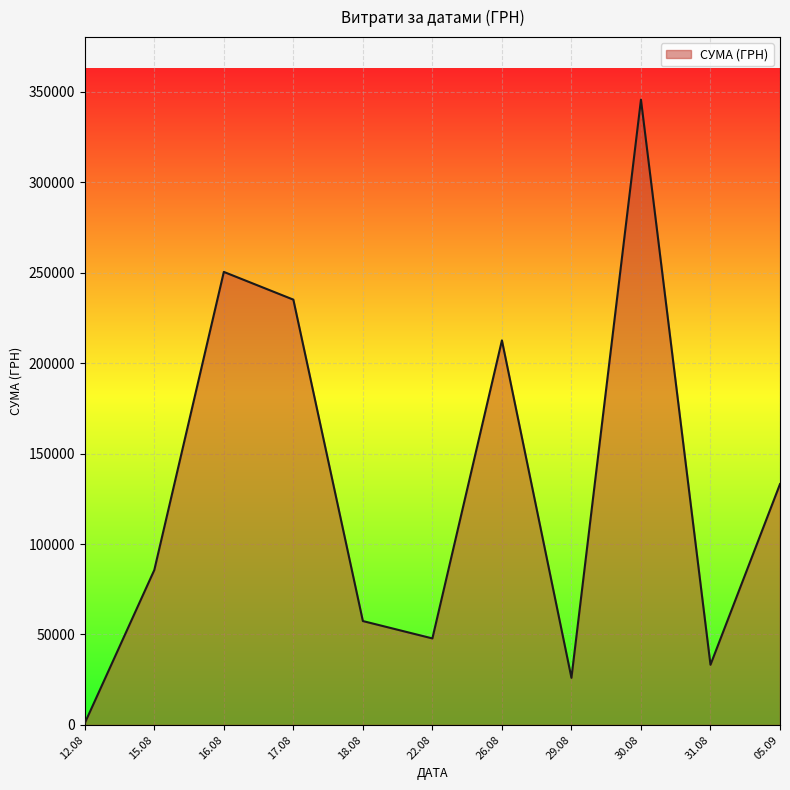

The value at 16.08 is 250454.0. True or false?

True